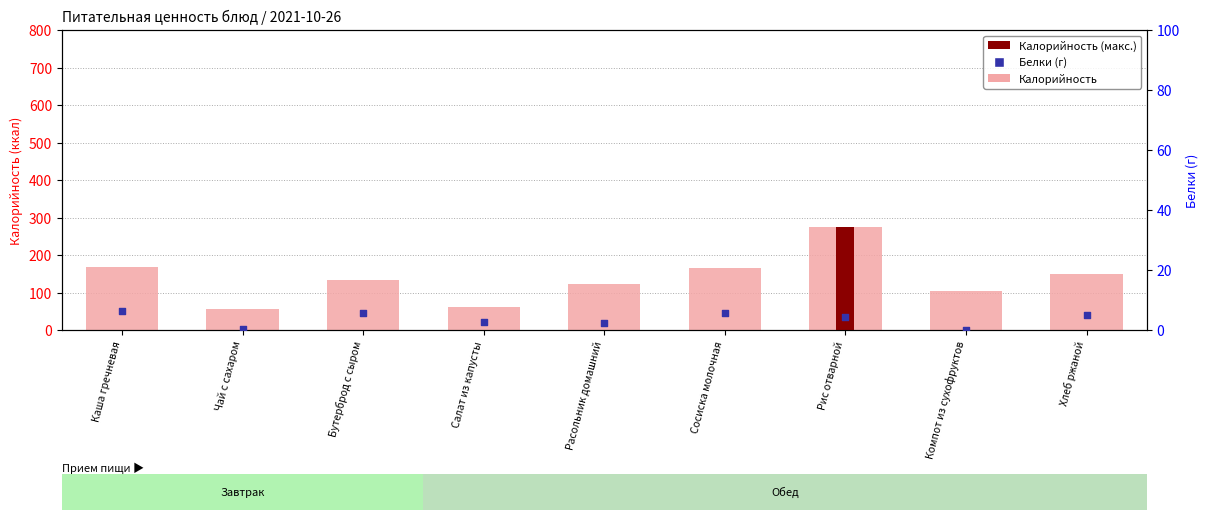

What is the total value across all series at Хлеб ржаной?

154.0